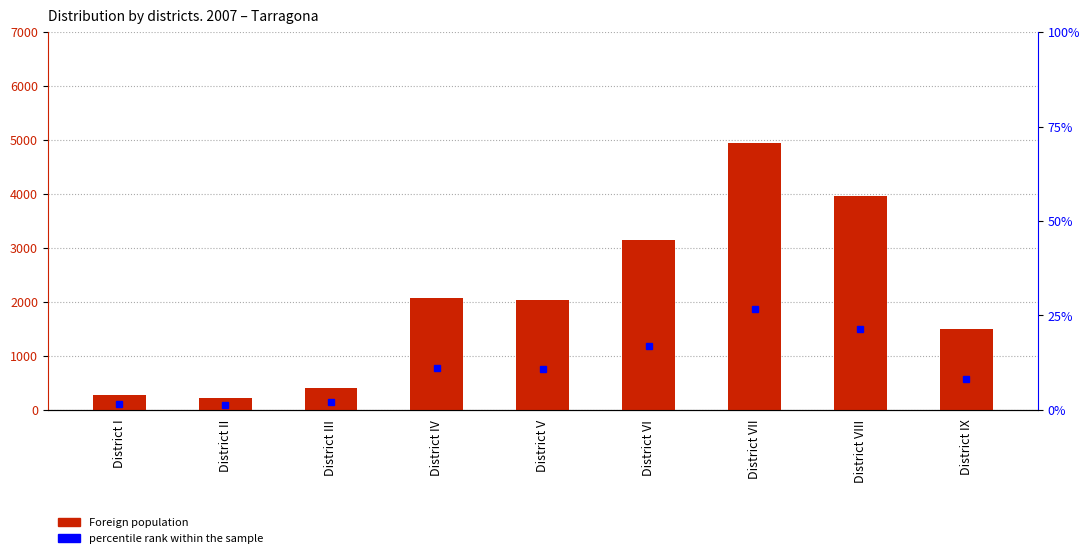

What is the difference between the maximum and minimum values in the percentile rank within the sample series?

25.4